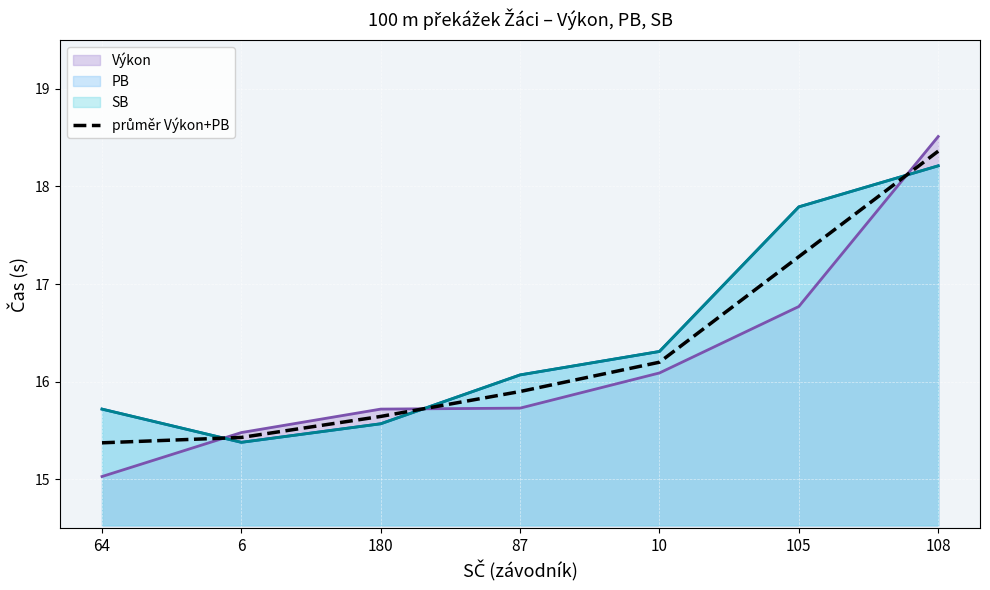

Reading left to right, list all the values displayed in this chart.

Výkon line: 64=15.0	6=15.5	180=15.7	87=15.7	10=16.1	105=16.8	108=18.5
PB line: 64=15.7	6=15.4	180=15.6	87=16.1	10=16.3	105=17.8	108=18.2
SB line: 64=15.7	6=15.4	180=15.6	87=16.1	10=16.3	105=17.8	108=18.2
průměr Výkon+PB: 64=15.4	6=15.4	180=15.6	87=15.9	10=16.2	105=17.3	108=18.4